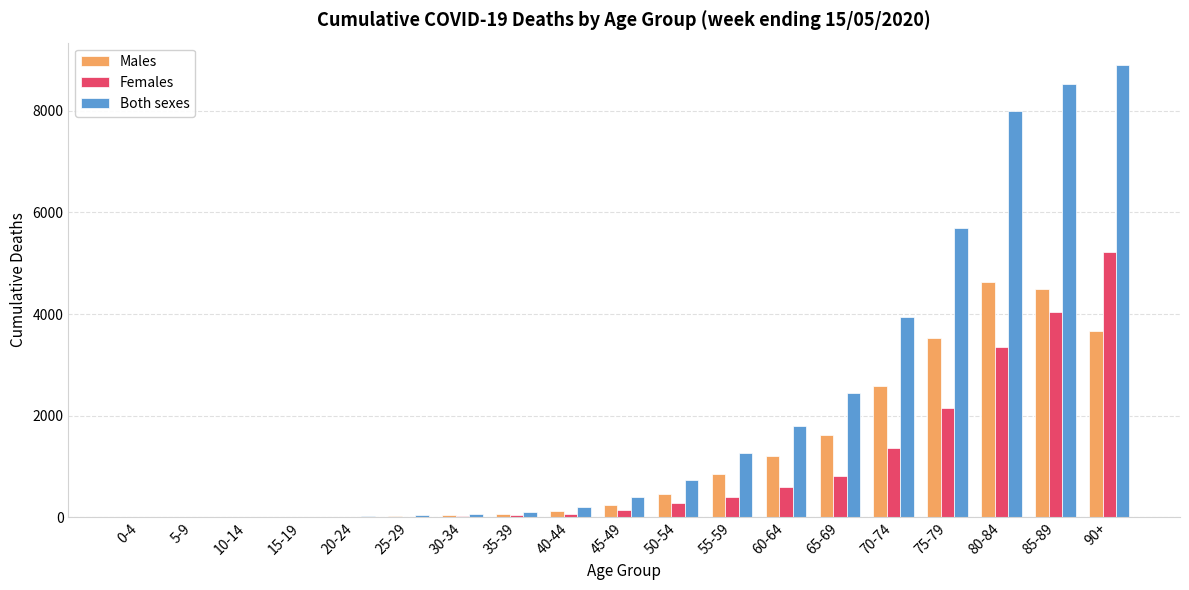

Which series changed the most between 45-49 and 55-59?

Both sexes